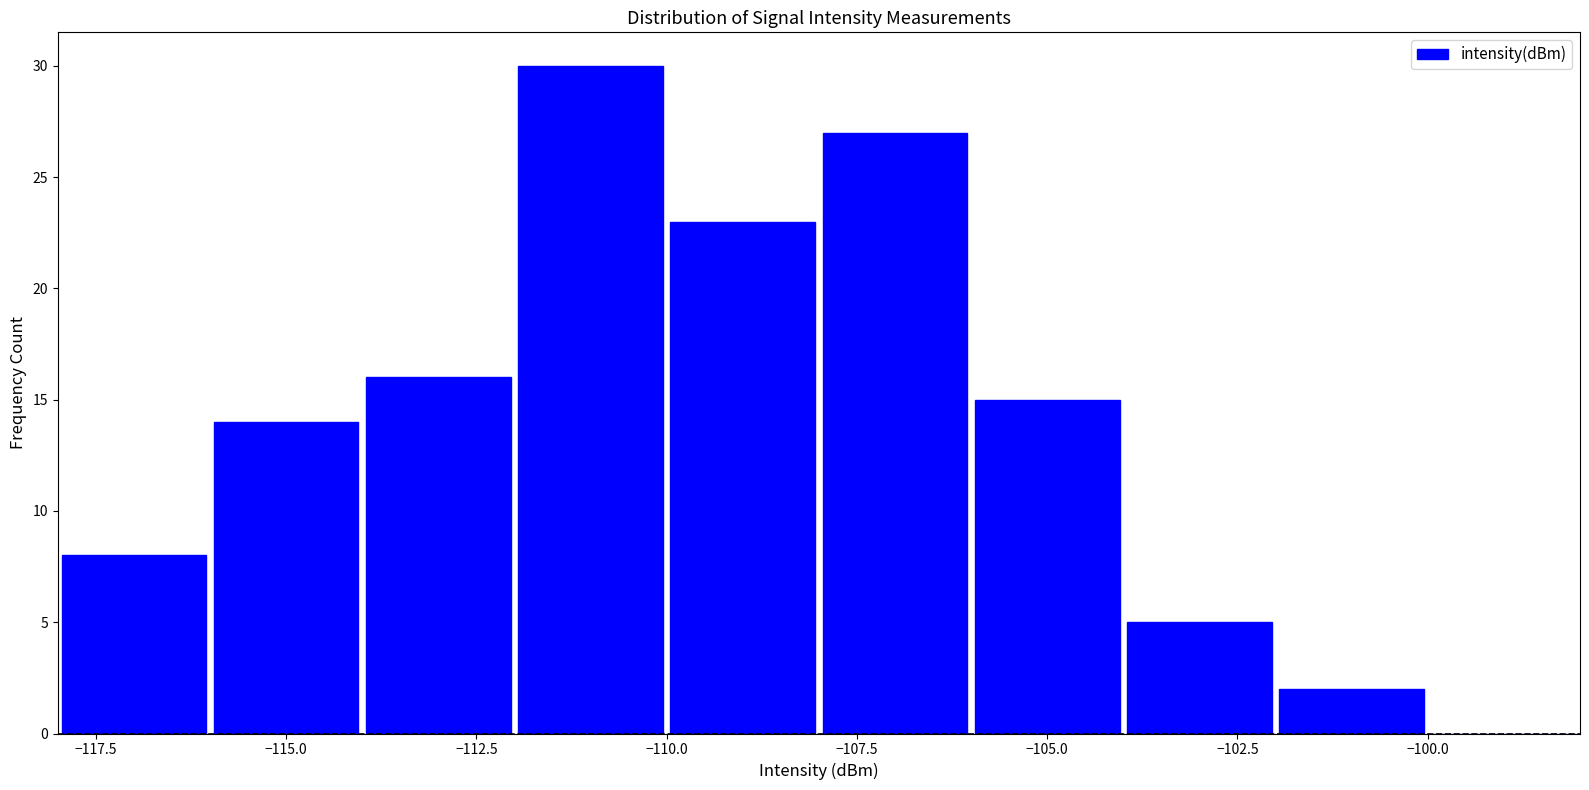

What is the height of the bar covering -102 to -100 on the x-axis? The values are not printed on the chart, so give them approximately, as read against the axis.

2